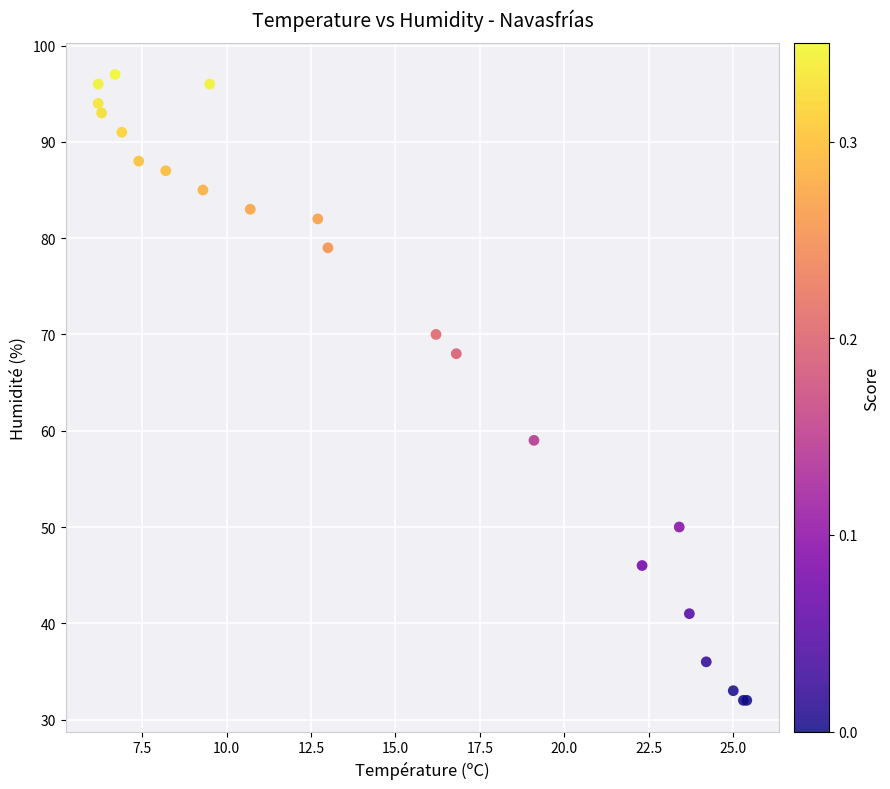

What Y value in the scatter plot is closest to 64?

68